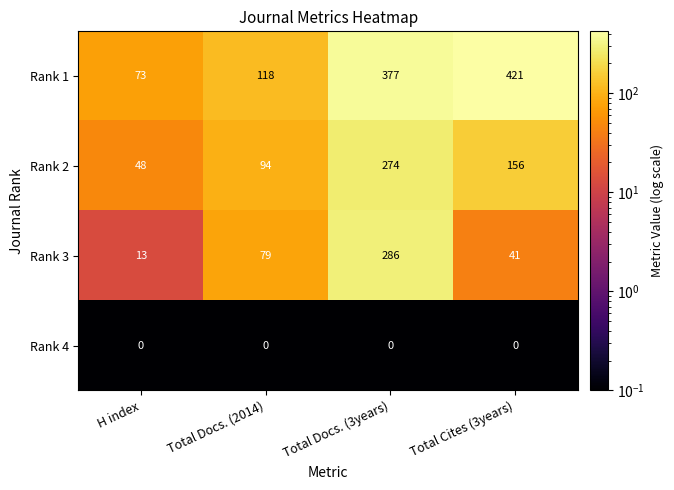

Reading left to right, extract all data points from this chart.

Rank 1: H index=73	Total Docs. (2014)=118	Total Docs. (3years)=377	Total Cites (3years)=421
Rank 2: H index=48	Total Docs. (2014)=94	Total Docs. (3years)=274	Total Cites (3years)=156
Rank 3: H index=13	Total Docs. (2014)=79	Total Docs. (3years)=286	Total Cites (3years)=41
Rank 4: H index=0	Total Docs. (2014)=0	Total Docs. (3years)=0	Total Cites (3years)=0